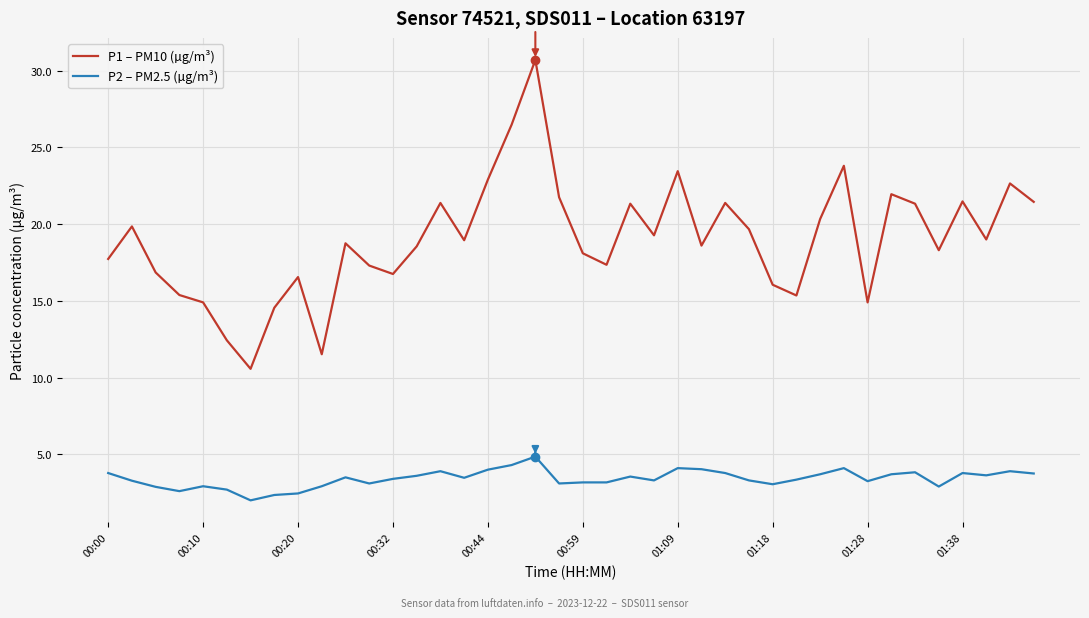

Rank the series by their average value, from highest to lowest.

P1 – PM10 (µg/m³), P2 – PM2.5 (µg/m³)